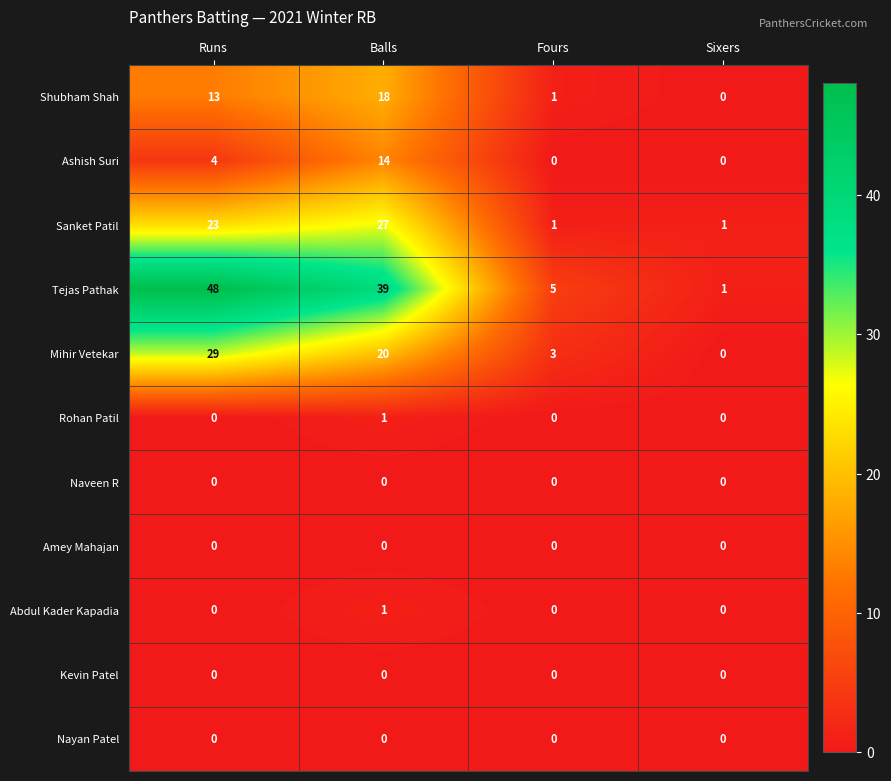

List the labels in order of Shubham Shah value, largest first.

Balls, Runs, Fours, Sixers